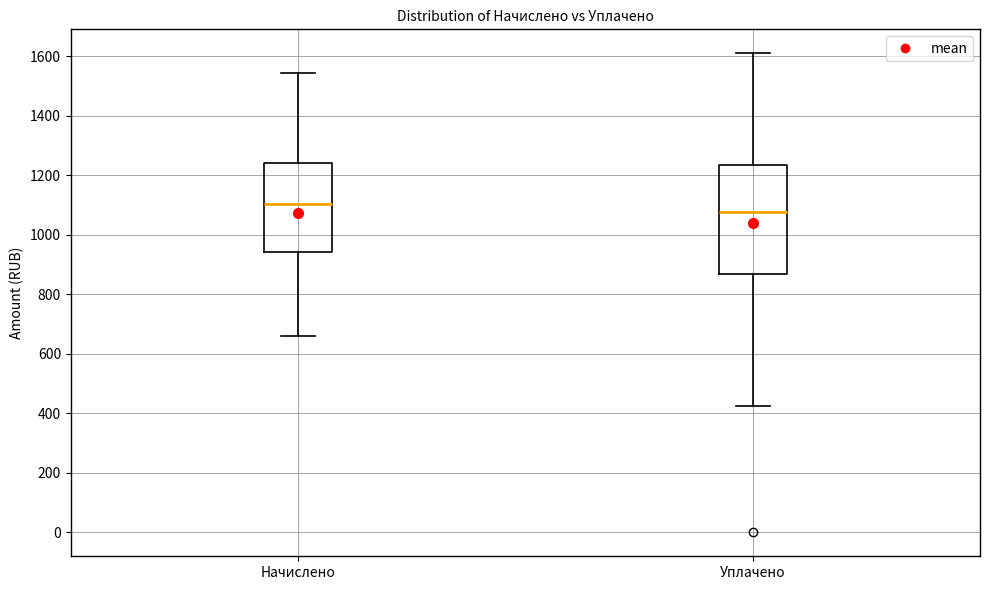

Which box's median line is the lowest?

Уплачено